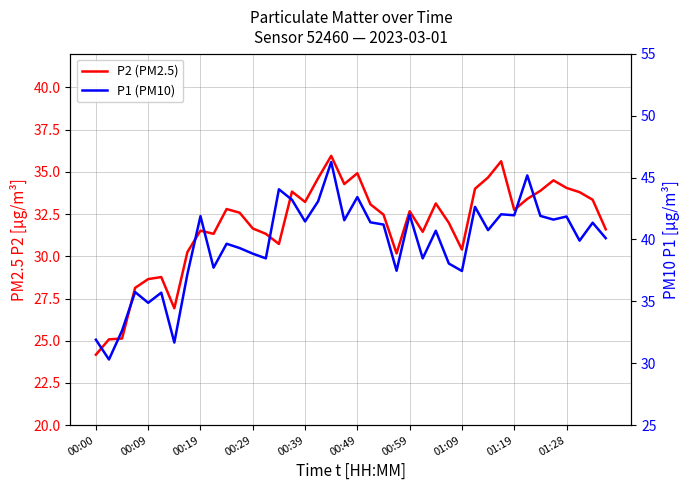

What is the total value across all series at 00:39?

74.7